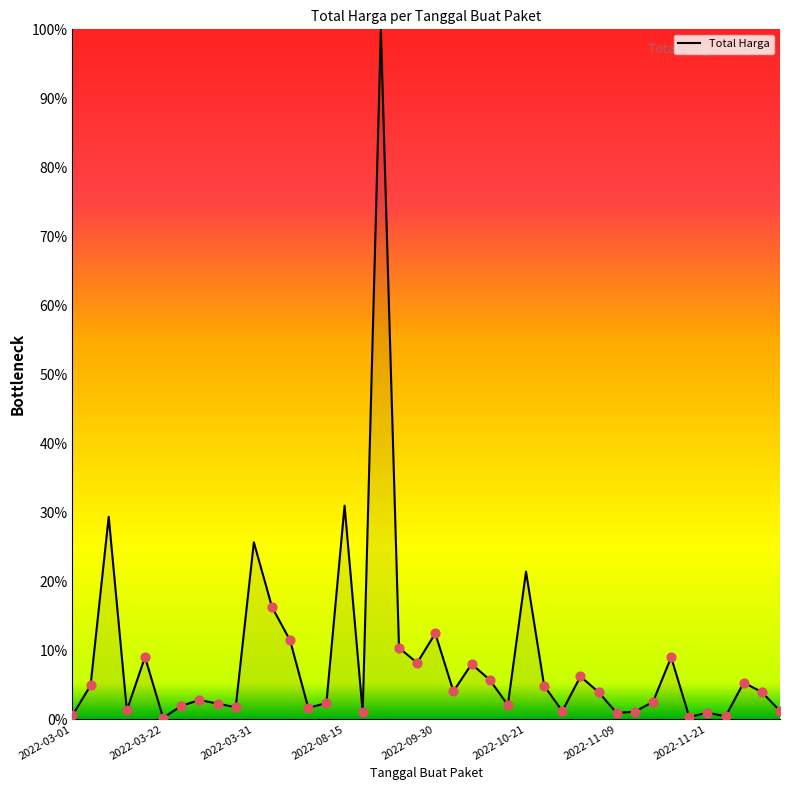

What is the greatest value displayed?

100.0